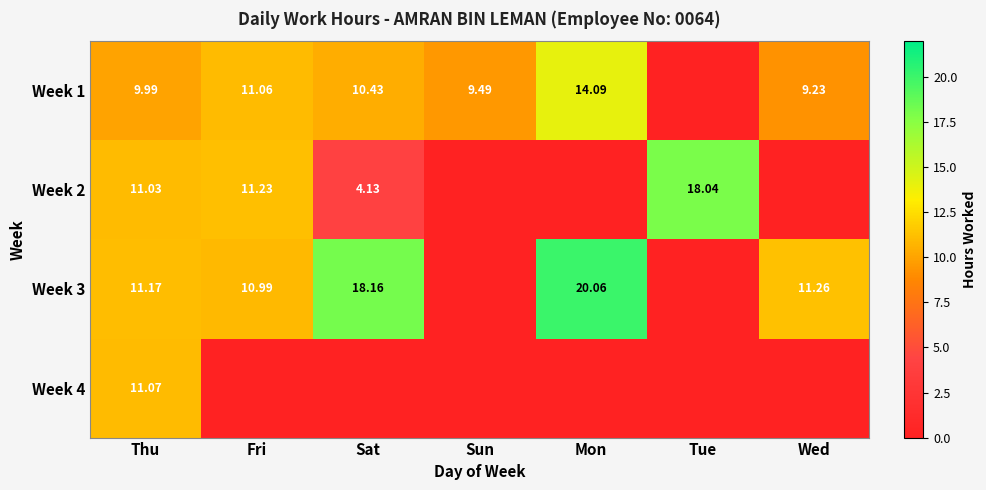

Which series has the largest total across all categories?

Week 3